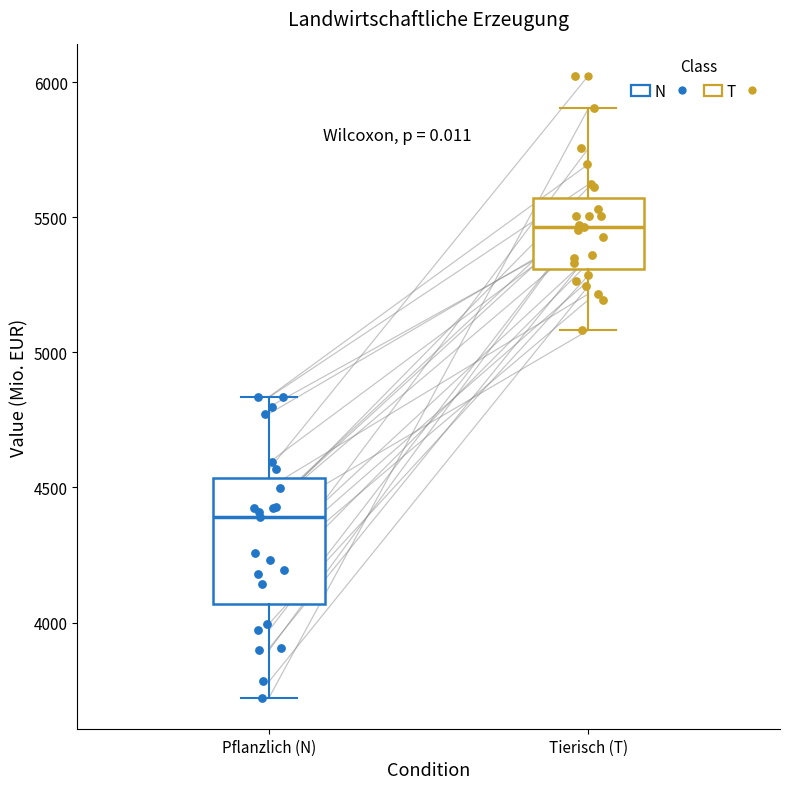

Where does the upper whisker of the box for Pflanzlich (N) end on the y-axis? The values are not printed on the chart, so give them approximately, as read against the axis.

4850